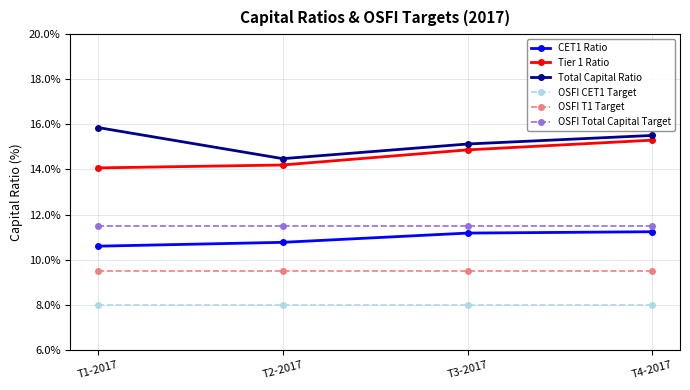

Is this an area chart (filled region under the line)?

No